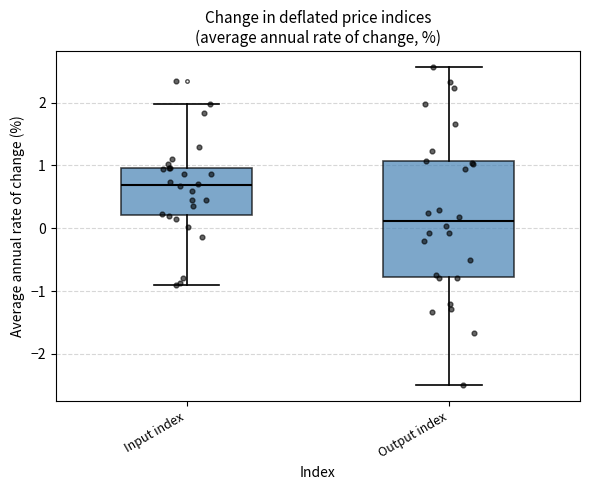

Where is the lower edge of the box for Output index on the y-axis? The values are not printed on the chart, so give them approximately, as read against the axis.

-0.8